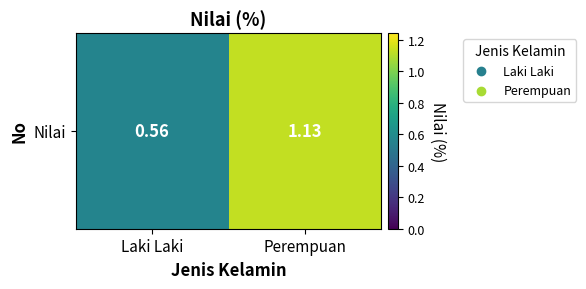

What is the average value?

0.8